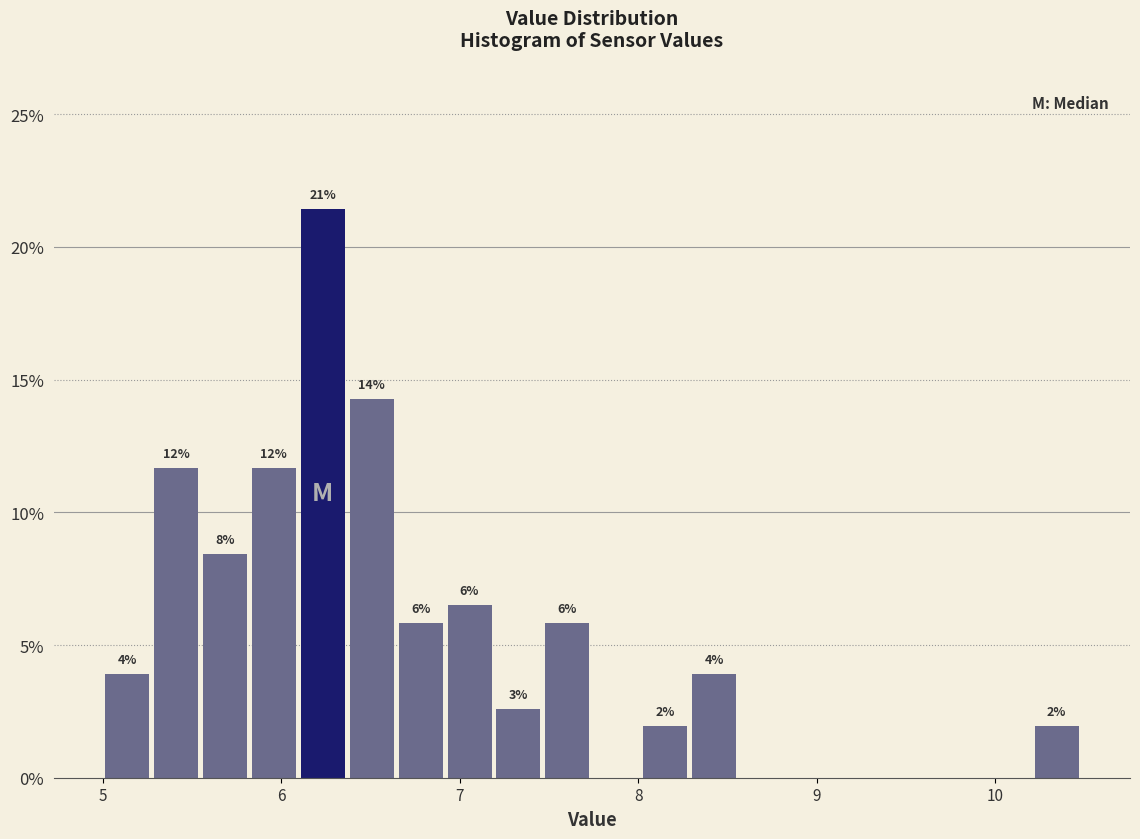

Read against the x-axis, roughly where is the centre of the tallest bar?

6.2